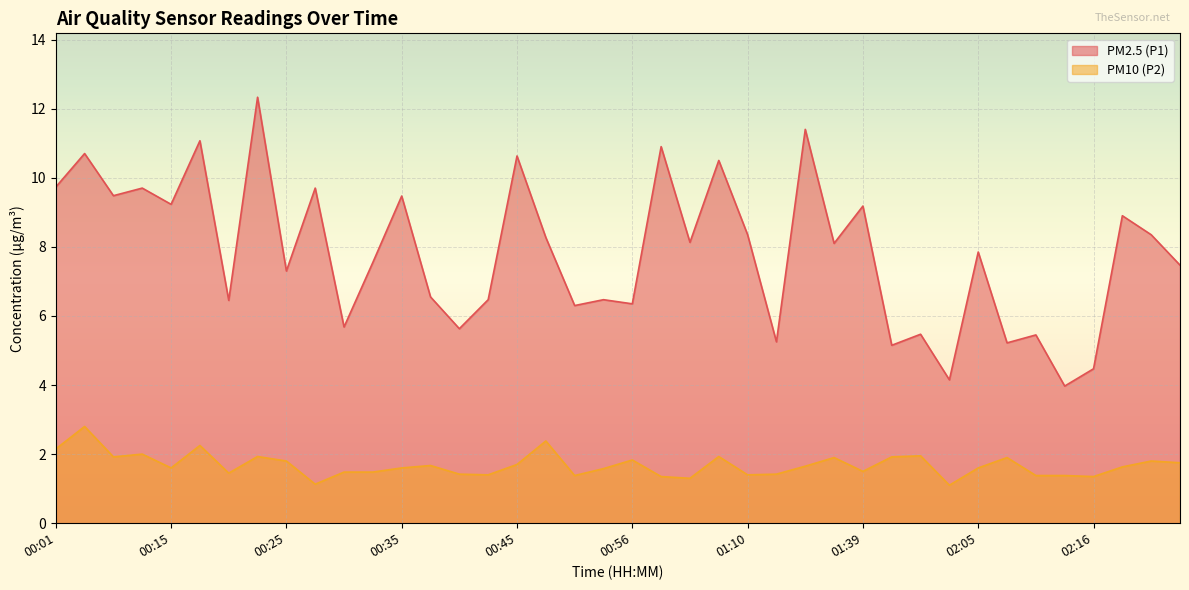

True or false: PM2.5 (P1) has more than 0 points higher than both neighbors.

True